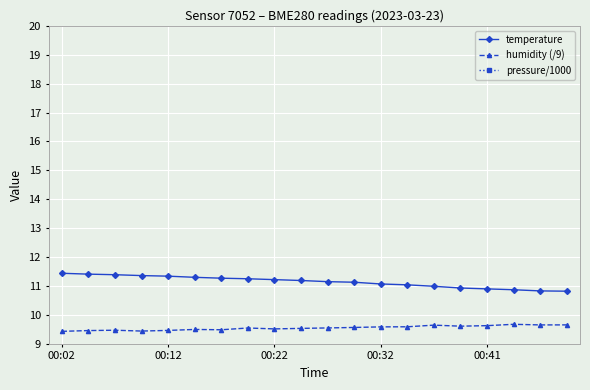

Is this an area chart (filled region under the line)?

No